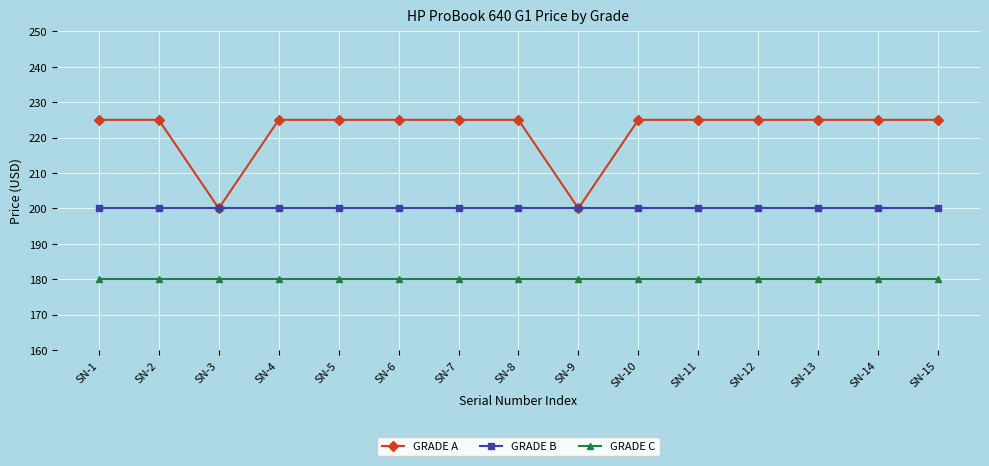

Is it true that GRADE C equals 102 at SN-9?

False